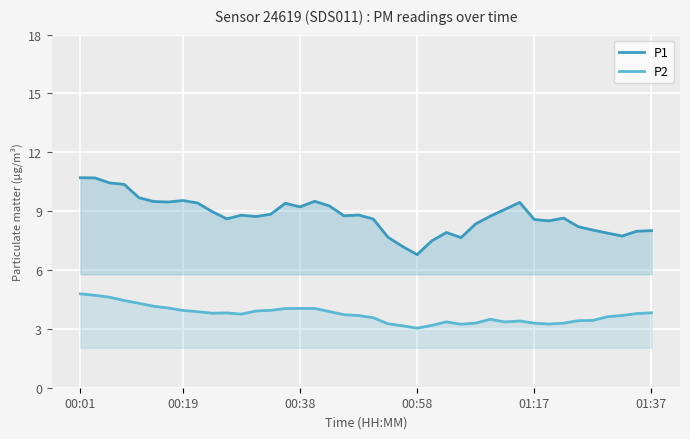

At how many categories does at least one series exceed 5?

40